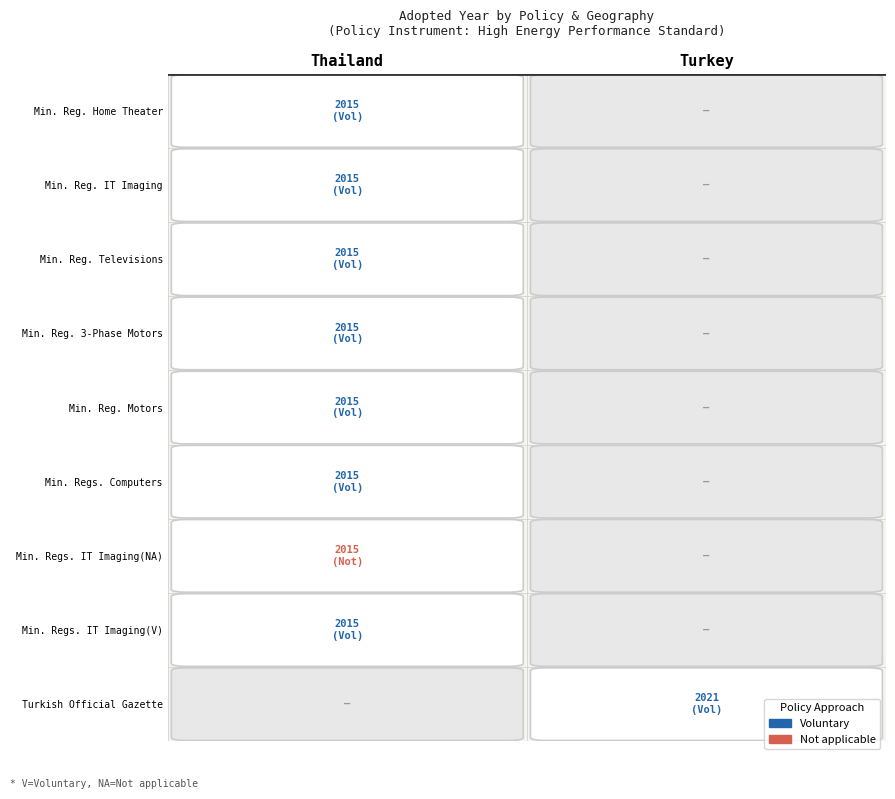

How many data points are above 2015?

1